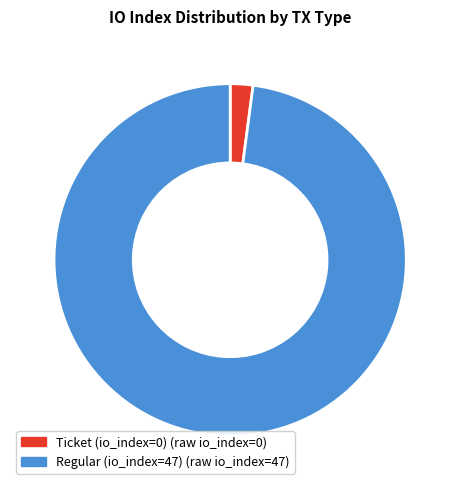

Is there a majority slice in this chart?

Yes